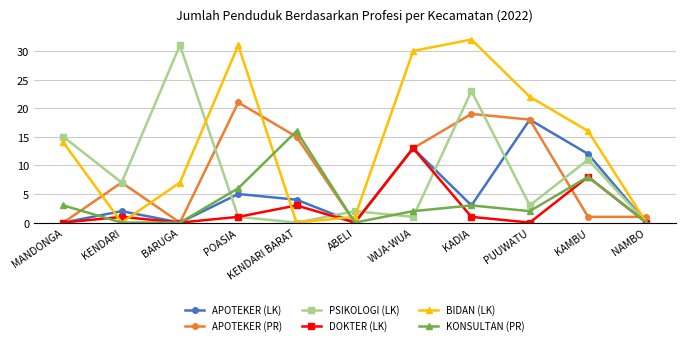

What is the total value across all series at MANDONGA?

32